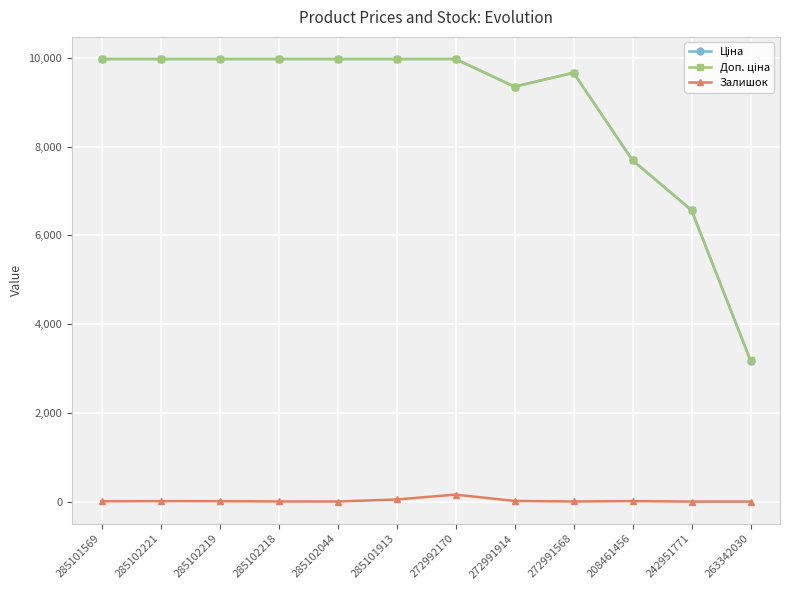

What is the greatest value displayed?

9975.0